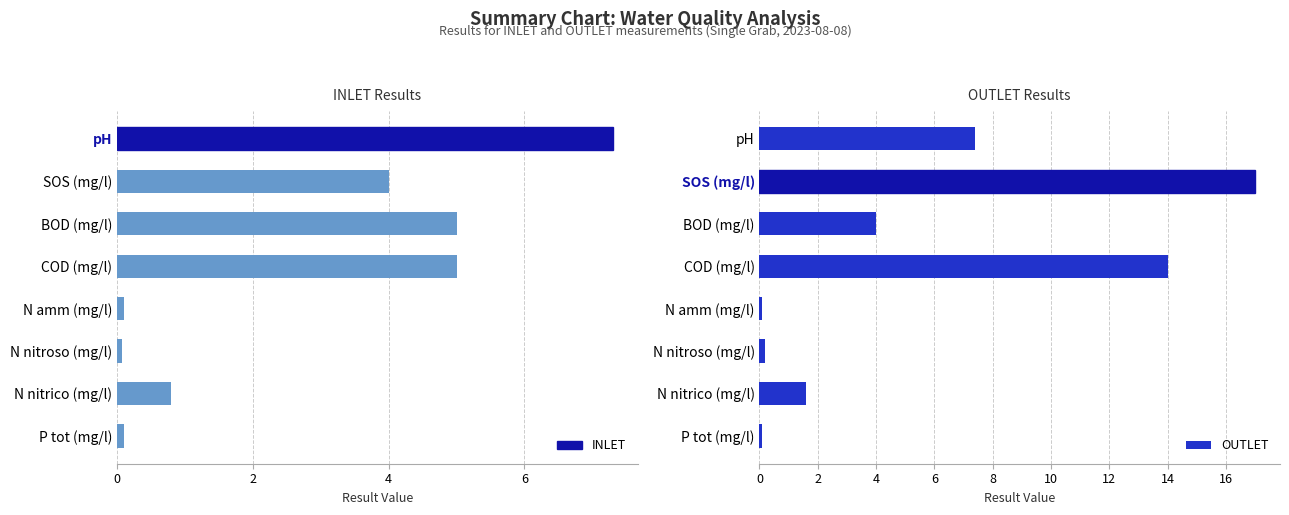

What is the lowest value of the INLET series?

0.1